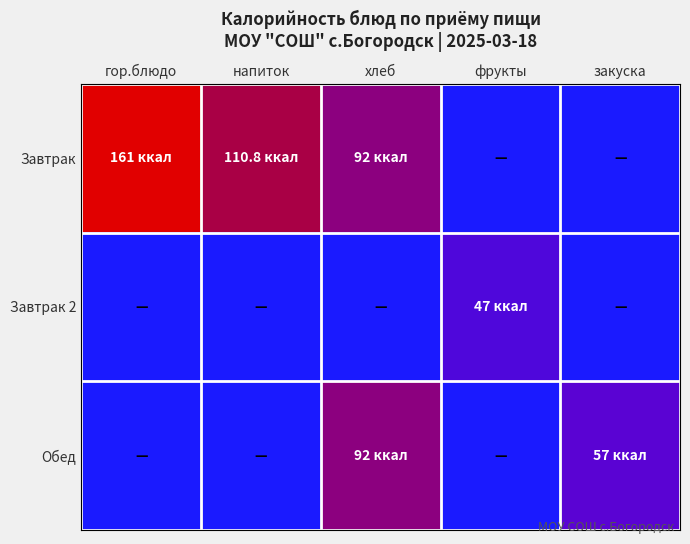

How many distinct data groups are displayed?

3